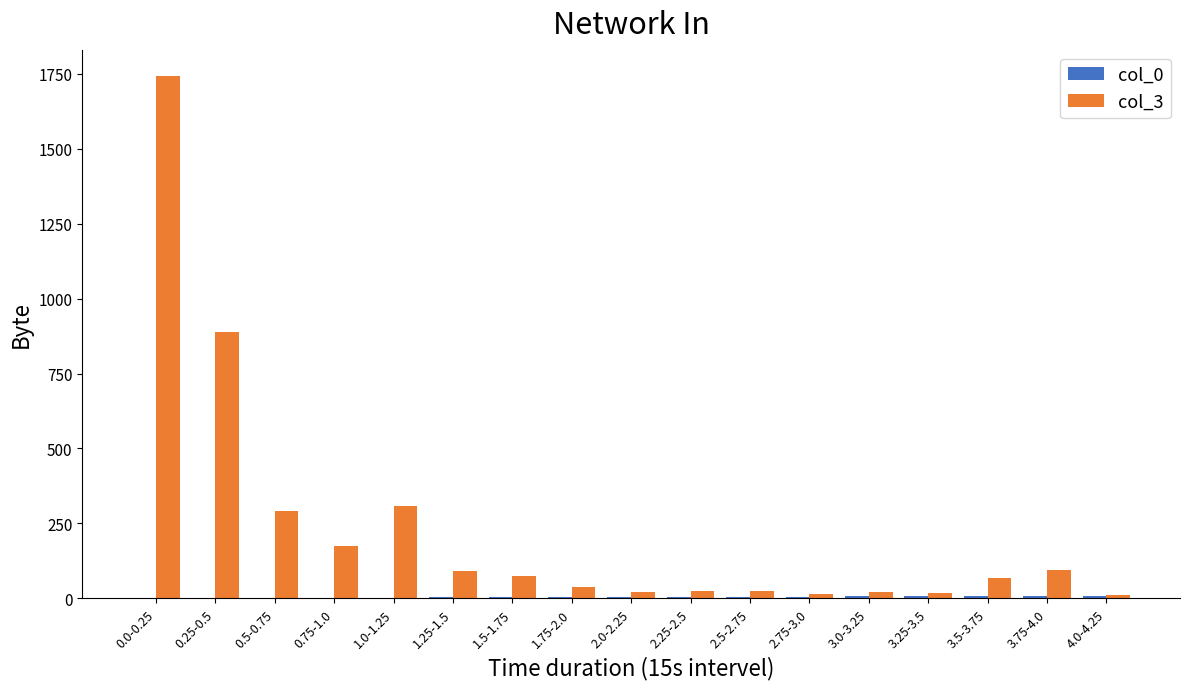

Which series changed the most between 1.5-1.75 and 2.25-2.5?

col_3